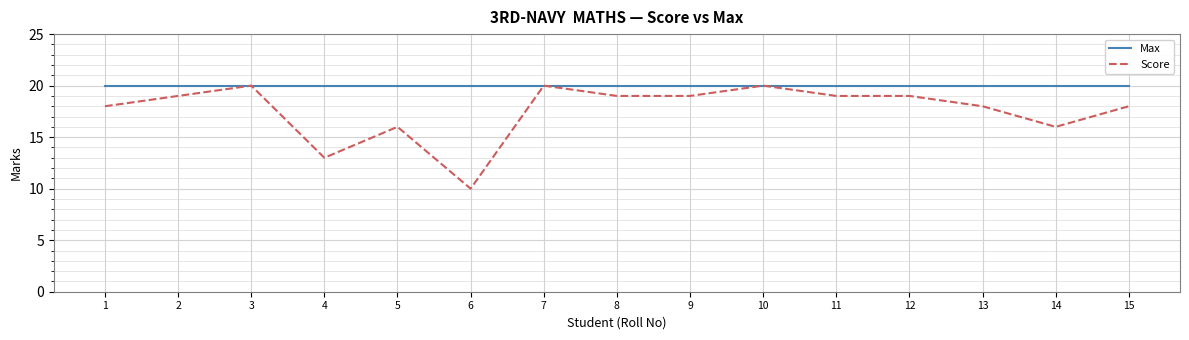

Is this an area chart (filled region under the line)?

No